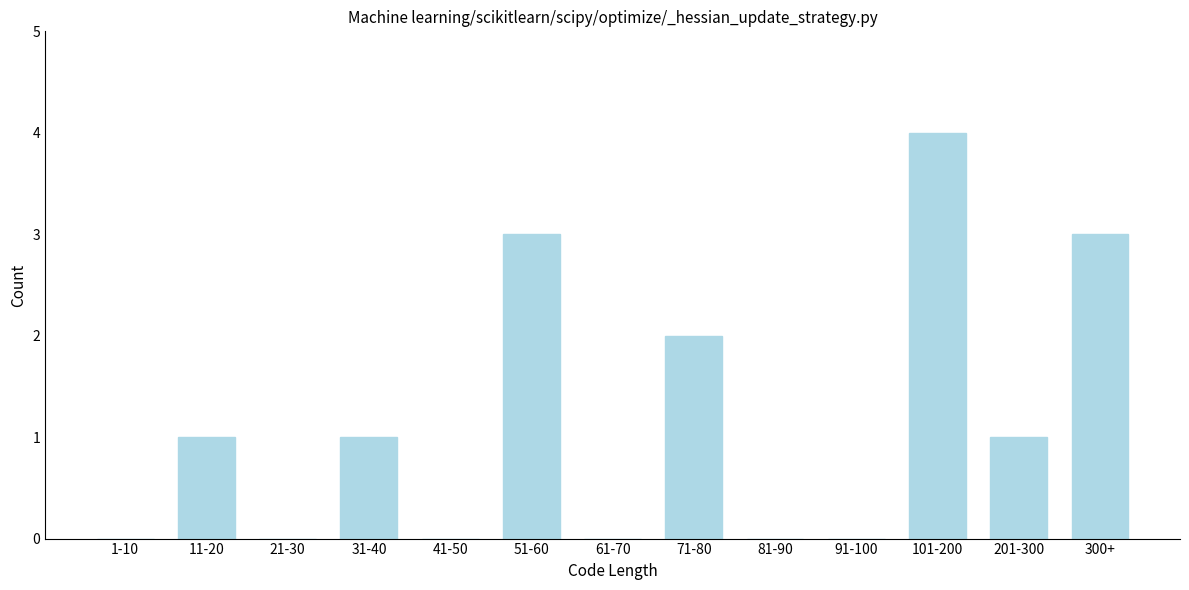

Reading right to left, transcribe all the data shown in this chart.

300+=3	201-300=1	101-200=4	91-100=0	81-90=0	71-80=2	61-70=0	51-60=3	41-50=0	31-40=1	21-30=0	11-20=1	1-10=0